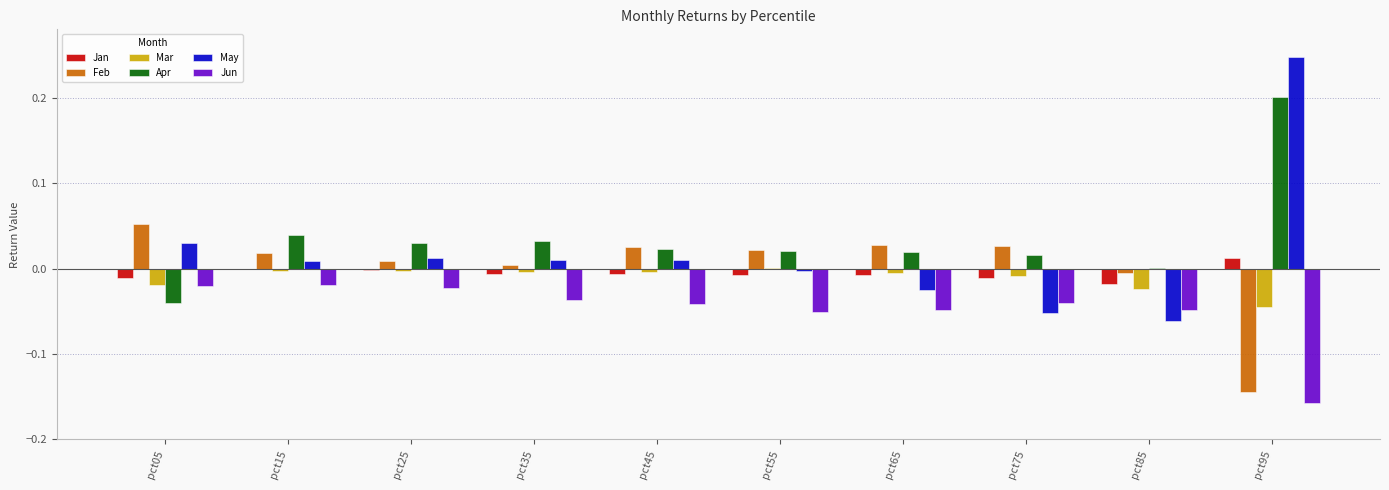

The Feb series shows 0.0 at pct65. True or false?

True